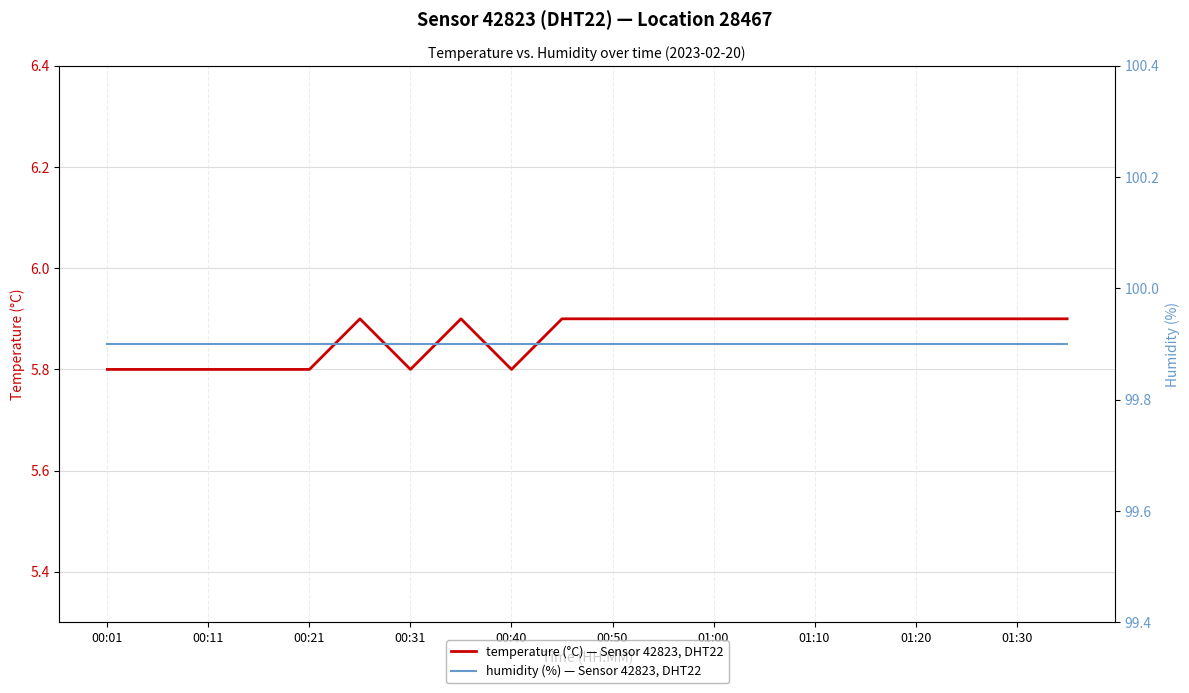

What is the highest value of the temperature (°C) — Sensor 42823, DHT22 series?

5.9